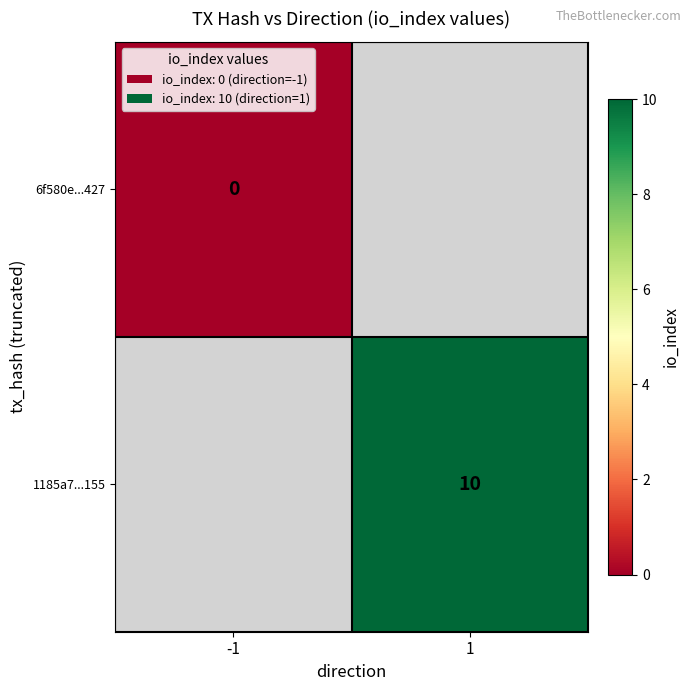

The value of 1185a7...155 at 1 is 10. True or false?

True